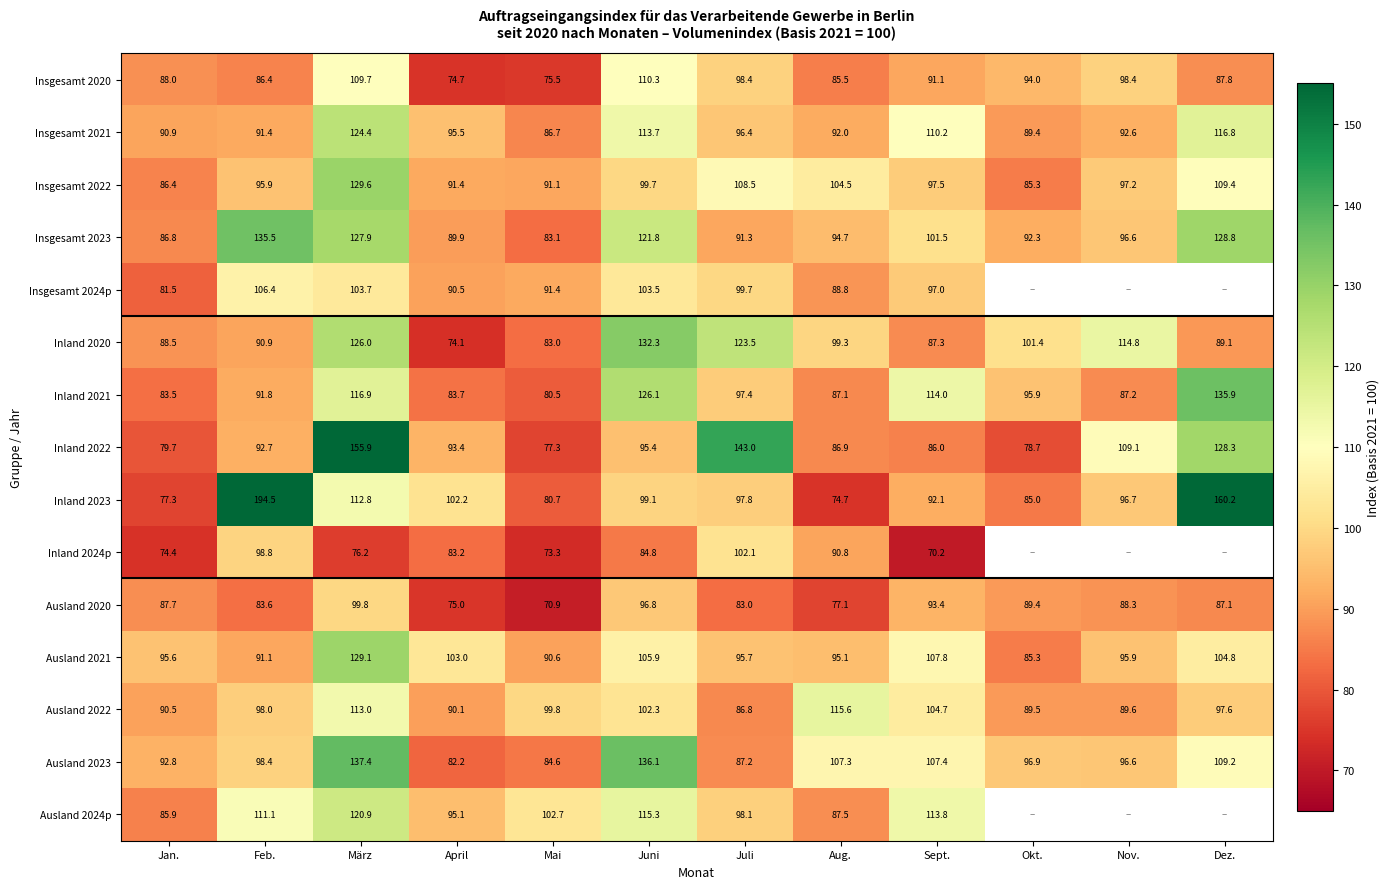

What is the total value across all series at Mai?

1271.2